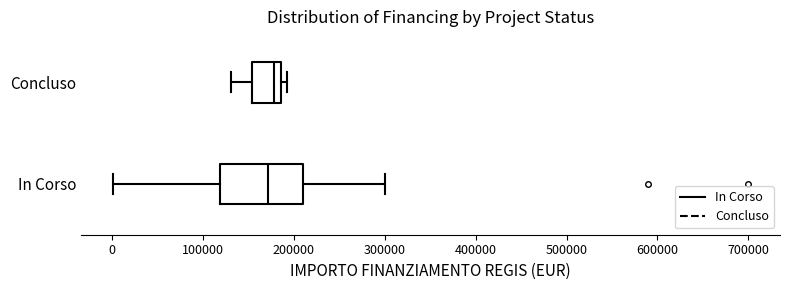

Where does the median line of the box for In Corso sit on the x-axis? The values are not printed on the chart, so give them approximately, as read against the axis.

170000